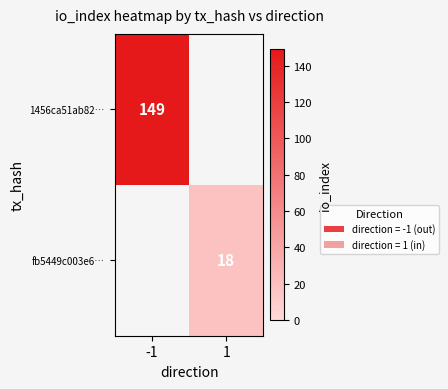

At which category is the sum across all series the highest?

-1